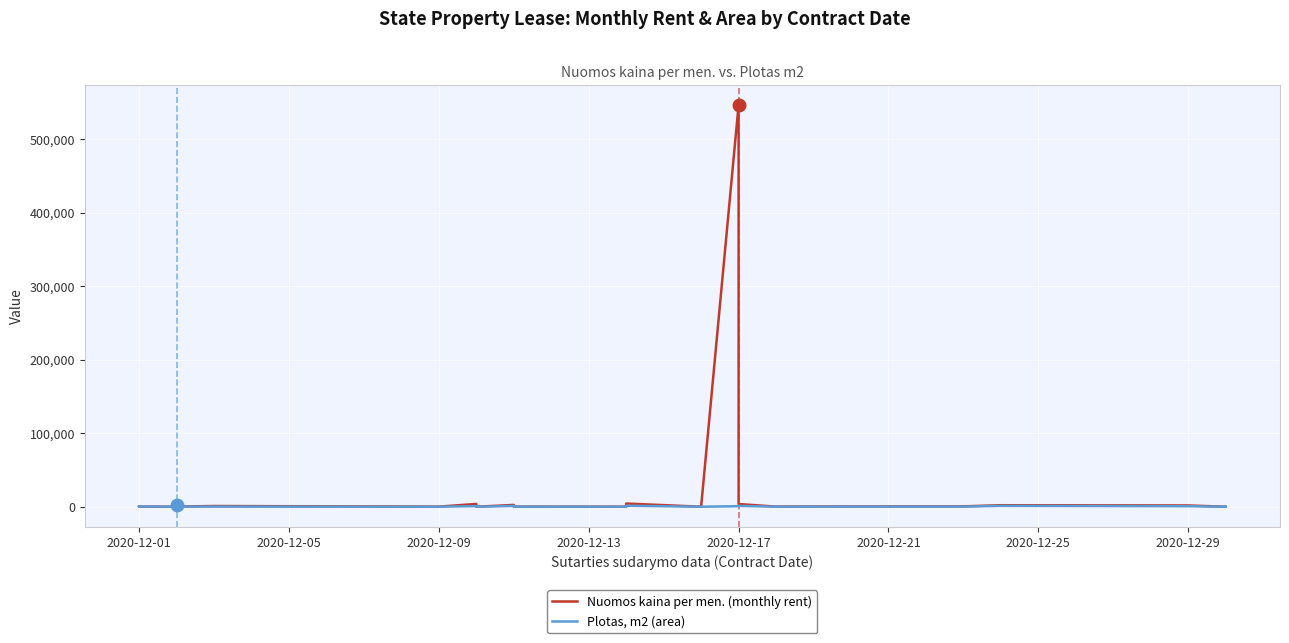

Where does the Plotas, m2 (area) series first go above 115?

2020-12-01